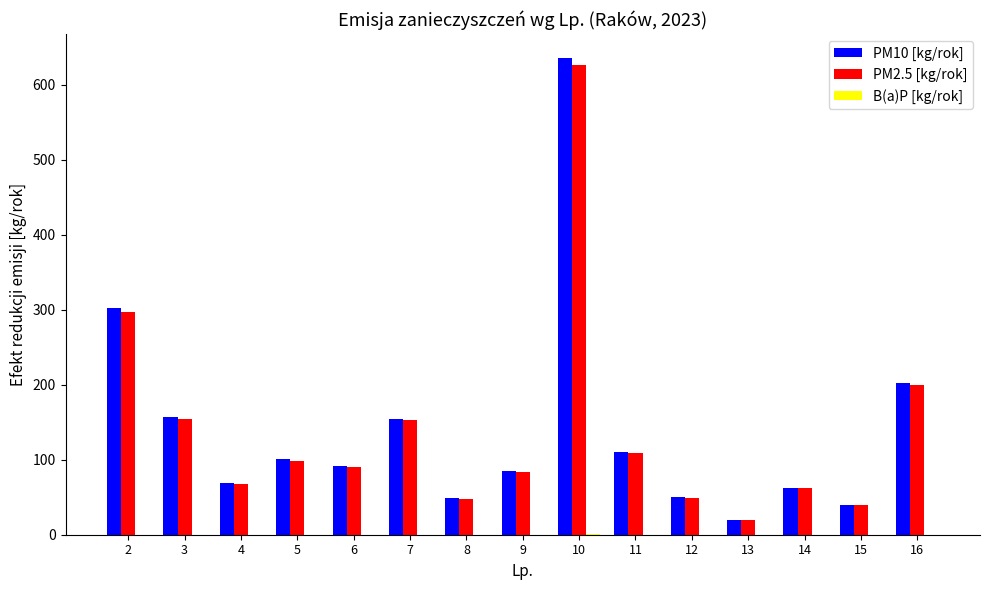

Between 4 and 15, which series saw the biggest shift?

PM10 [kg/rok]